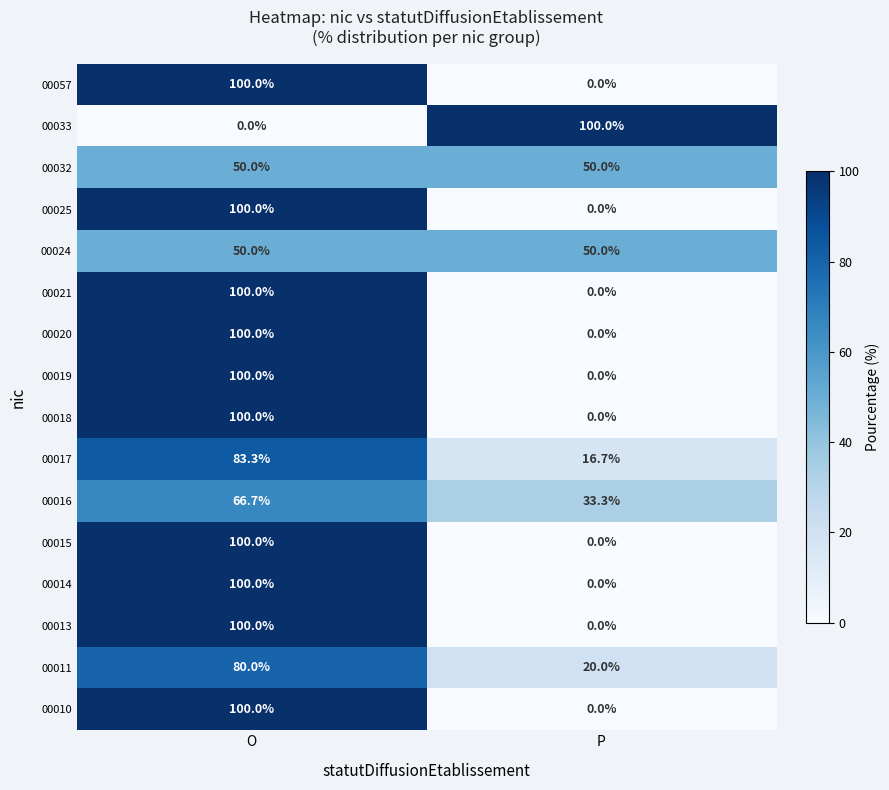

What is the sum of all 00033 values?

100.0